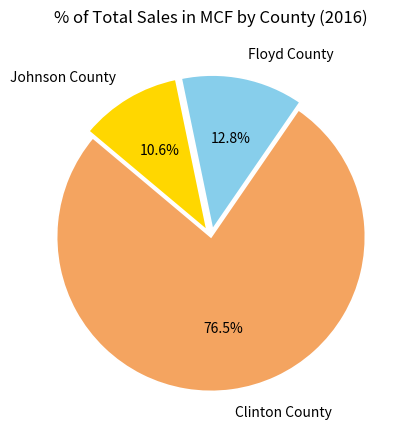

Which slice represents more than half of the pie?

Clinton County